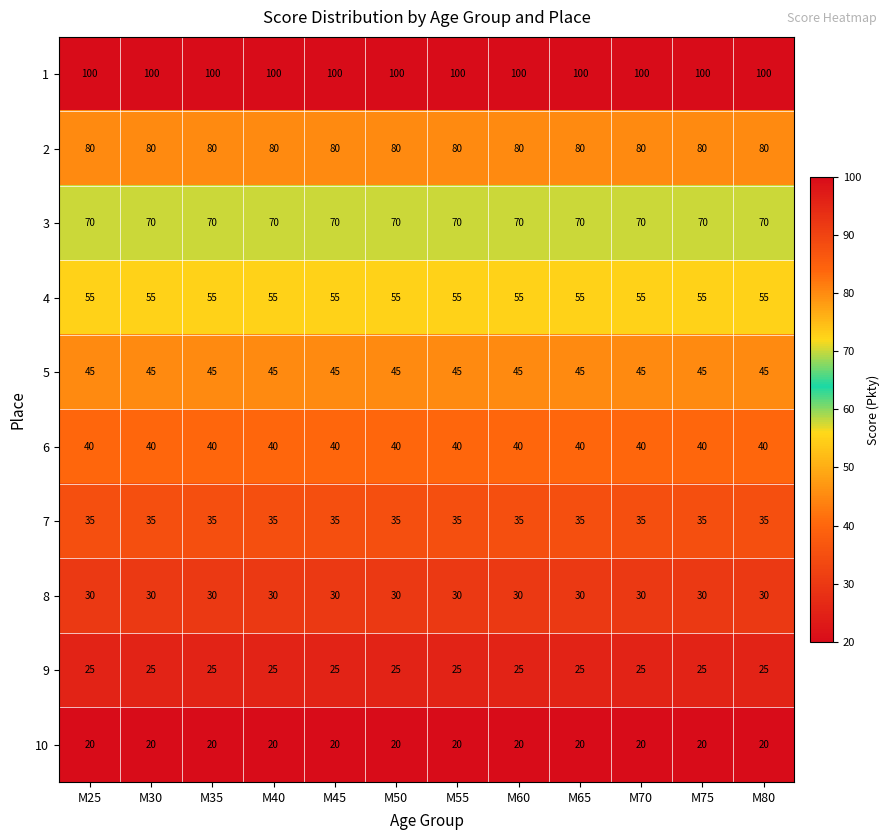

At how many categories does at least one series exceed 51?

12